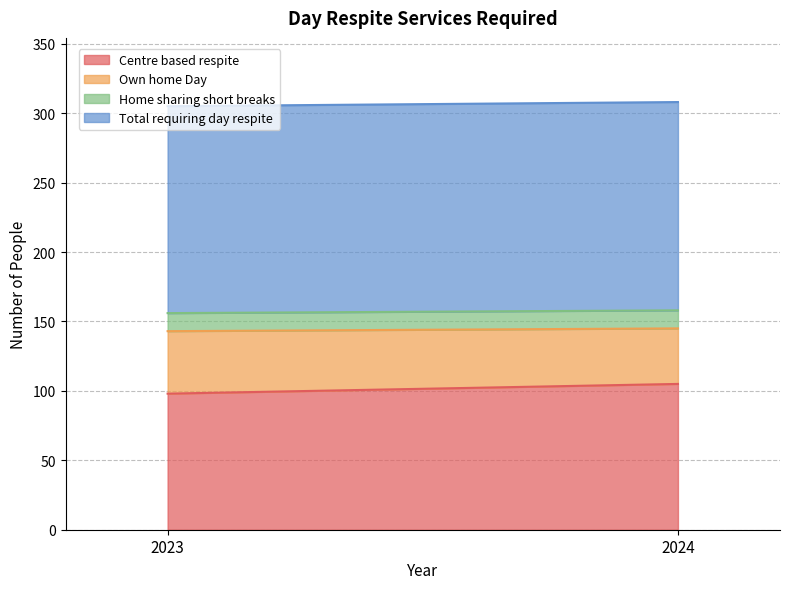

The Centre based respite series shows 105 at 2024. True or false?

True